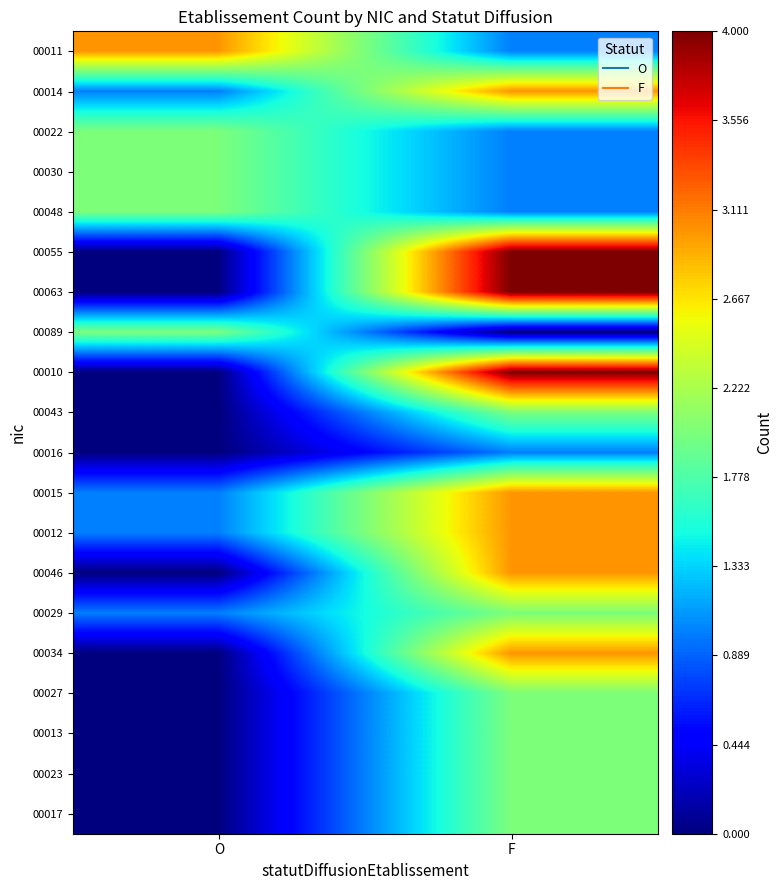

Rank the series at O from highest to lowest value.

00011, 00022, 00030, 00048, 00089, 00014, 00015, 00012, 00029, 00055, 00063, 00010, 00043, 00016, 00046, 00034, 00027, 00013, 00023, 00017